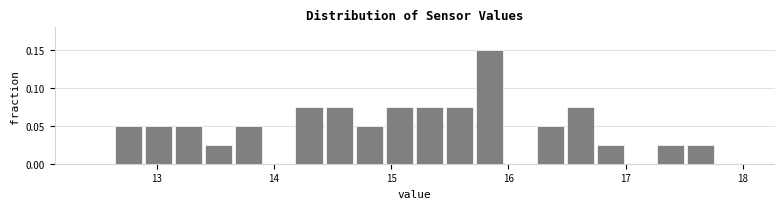

Read against the x-axis, roughly where is the centre of the tallest bar?

15.8